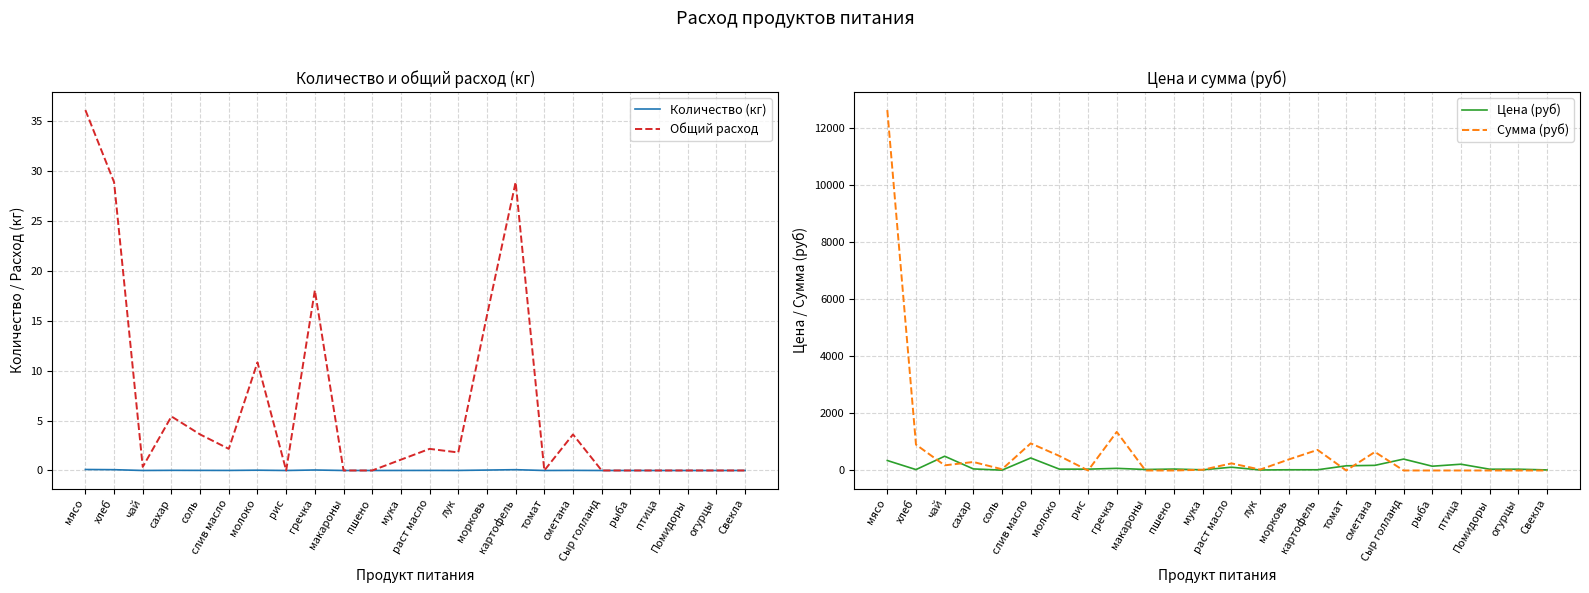

What are all the series names shown in the legend?

Количество (кг), Общий расход, Цена (руб), Сумма (руб)